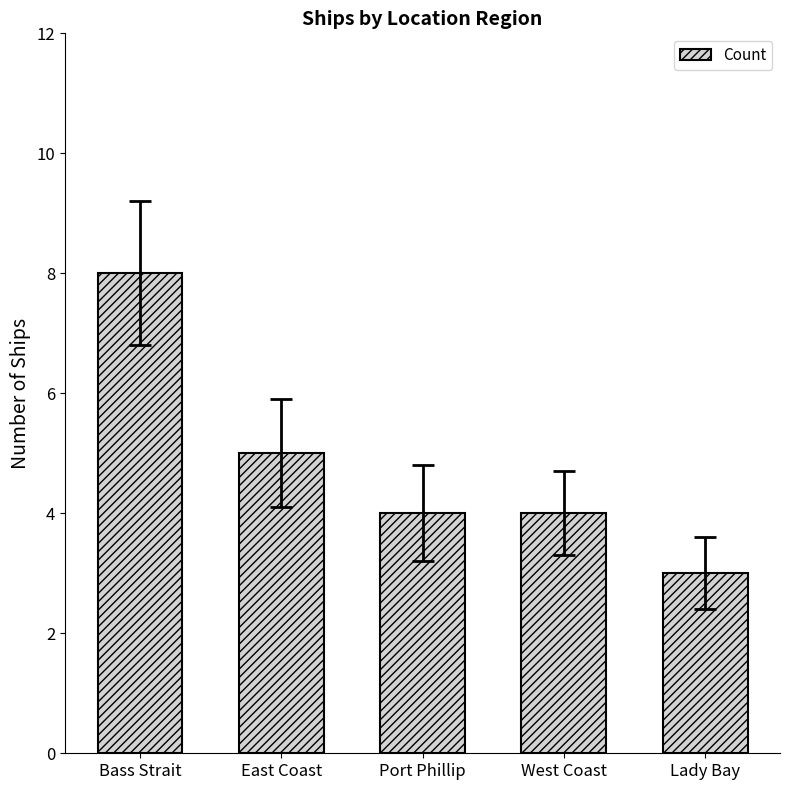

What is the ratio of the value at Lady Bay to the value at Bass Strait?

0.4